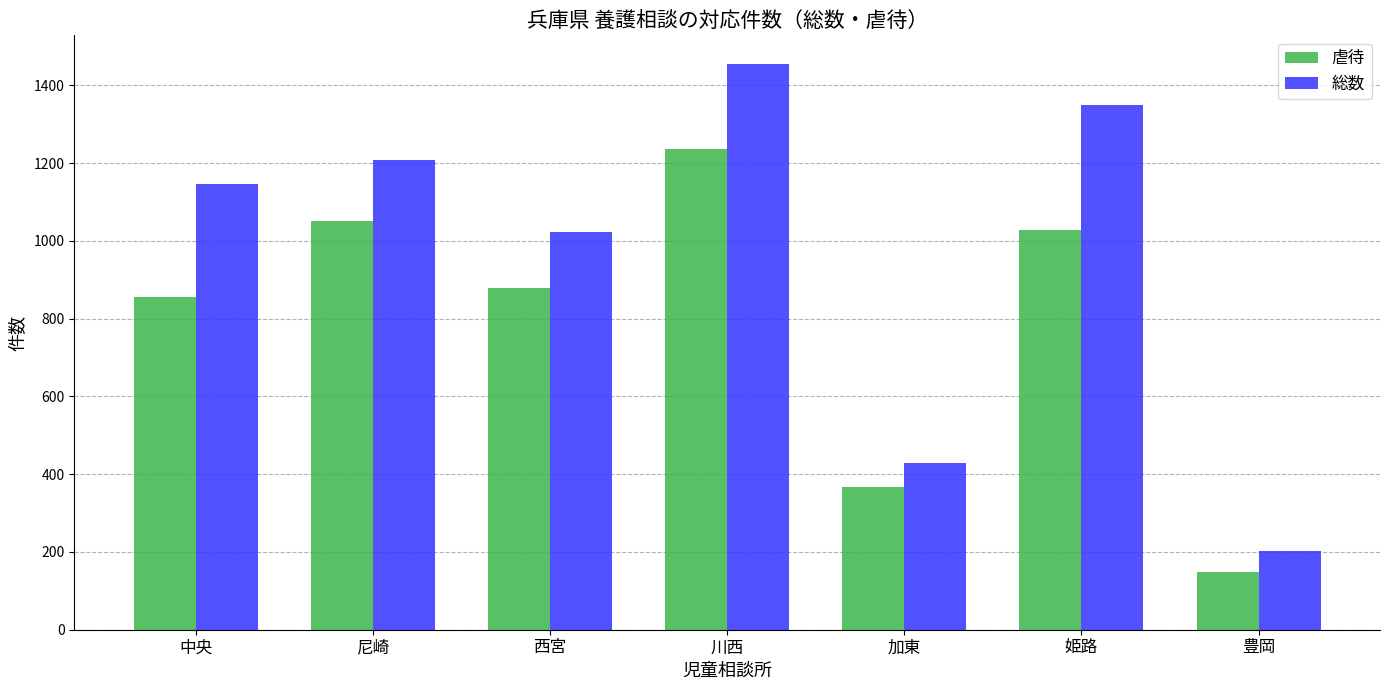

What is the value of the 総数 bar at the 6th from the left?

1349